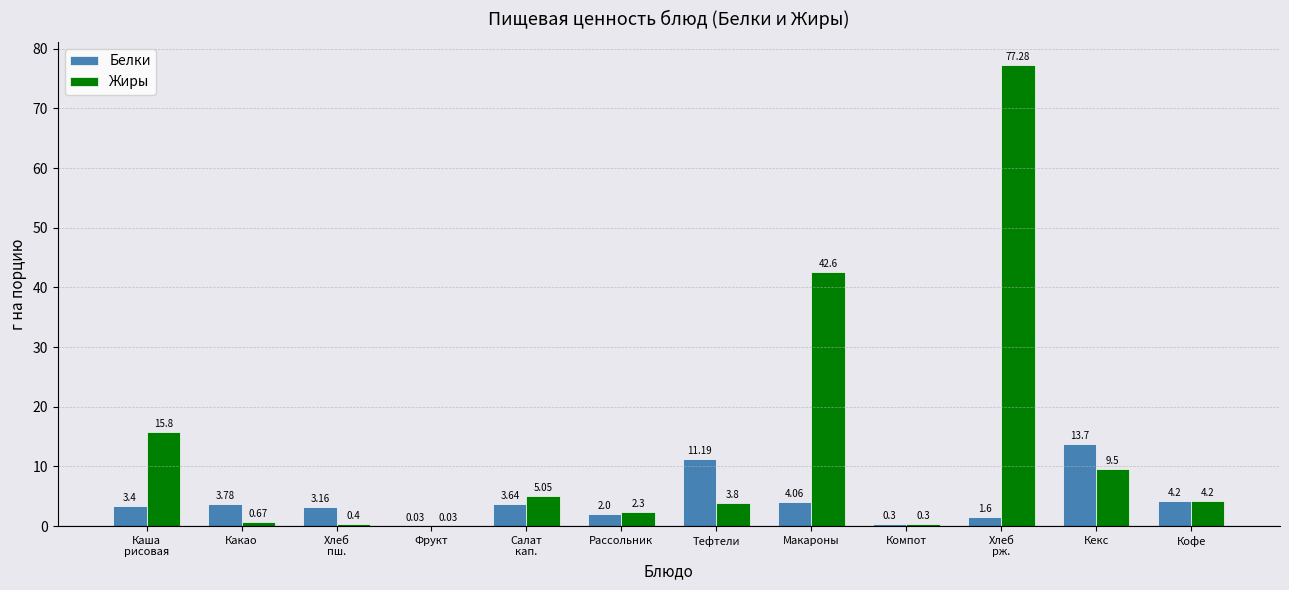

What is the greatest value displayed?

77.3